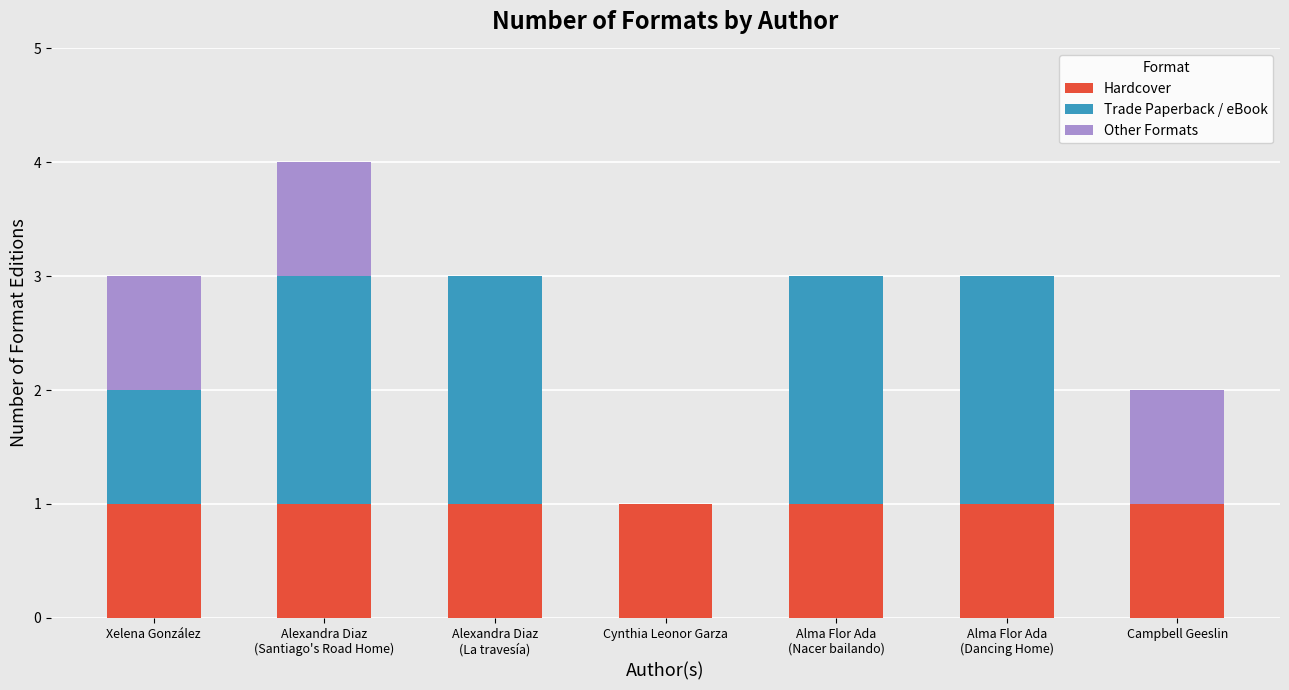

The value of Hardcover at Xelena González is 1. True or false?

True